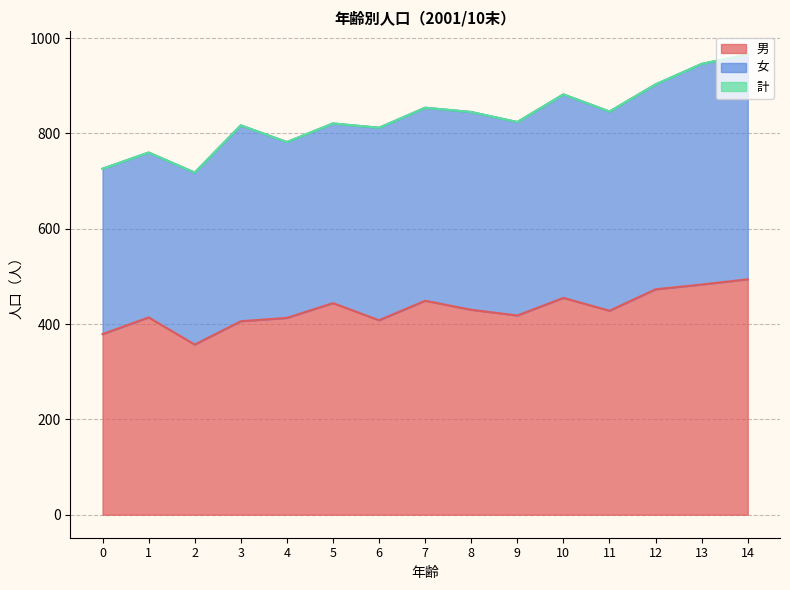

Is it true that 計 equals 1341 at 1?

False